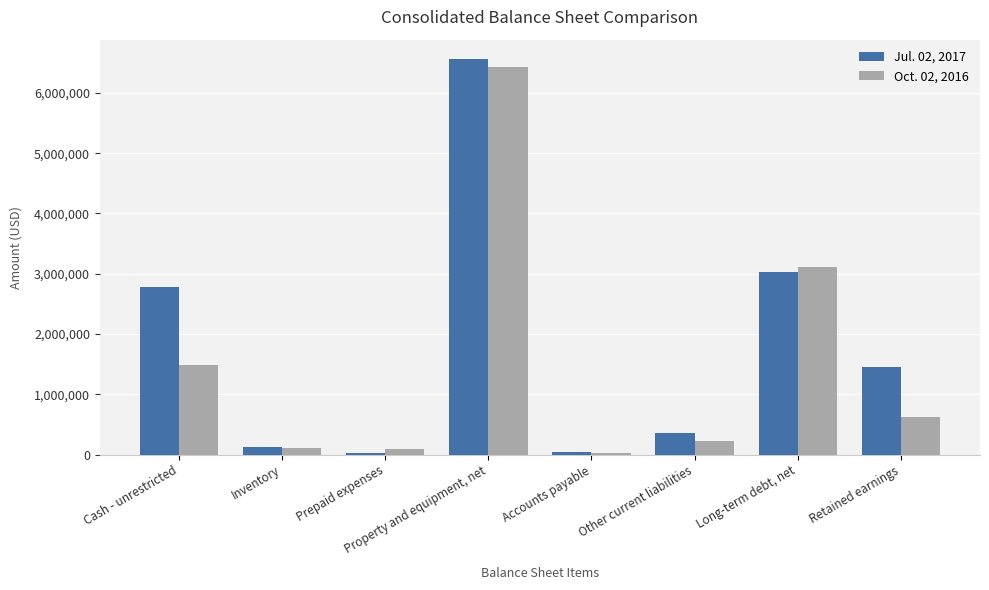

At how many categories does at least one series exceed 4659262?

1